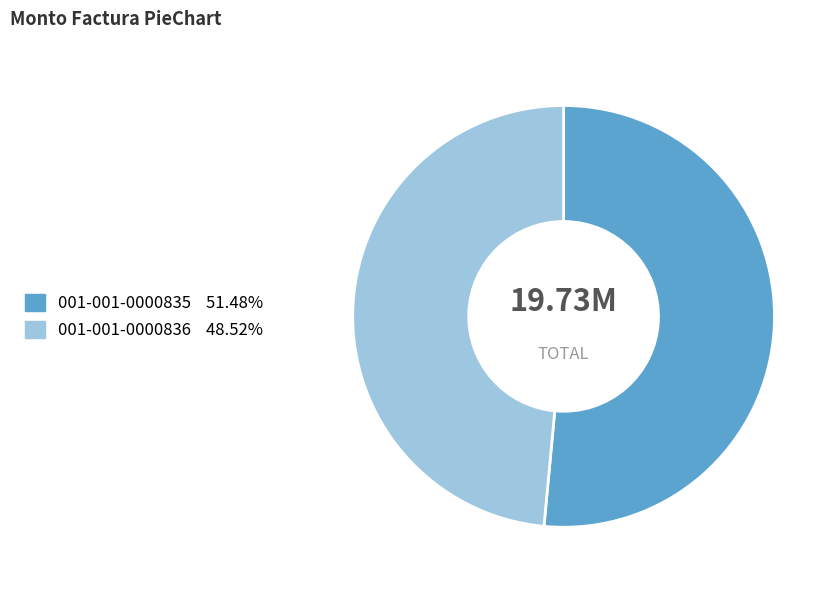

The 001-001-0000835 slice represents 63% of the pie. True or false?

False